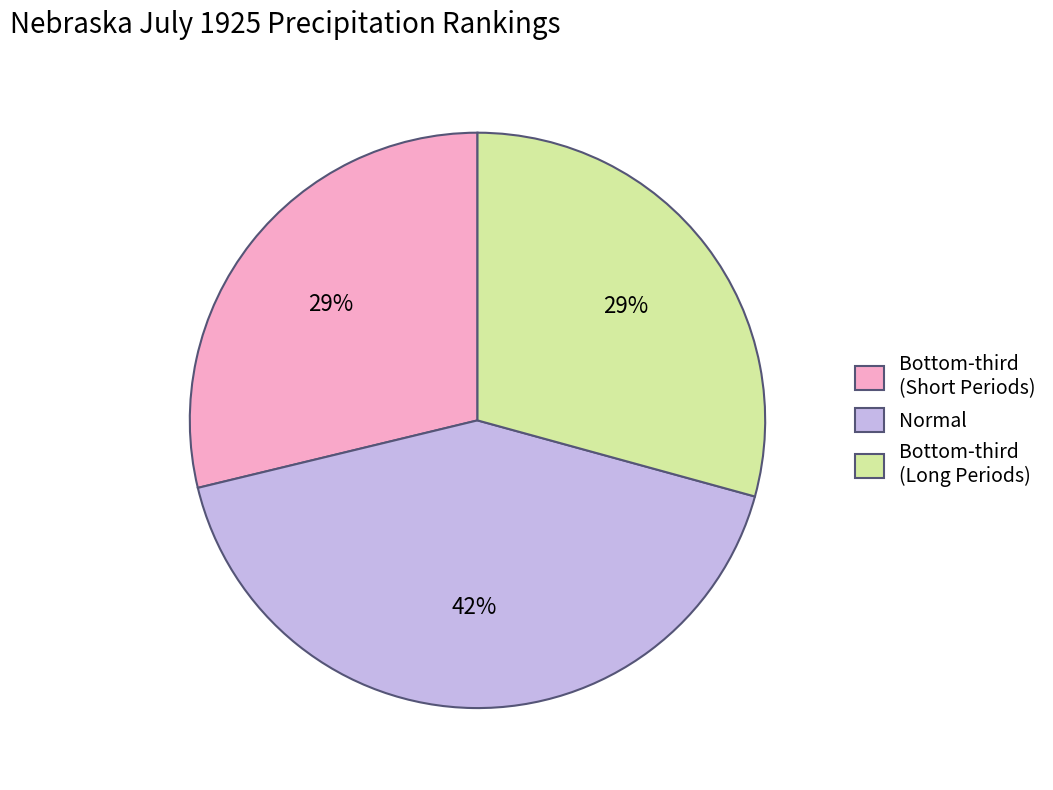

To the nearest percent, what is the difference between the largest and smallest slice percentages?

13%